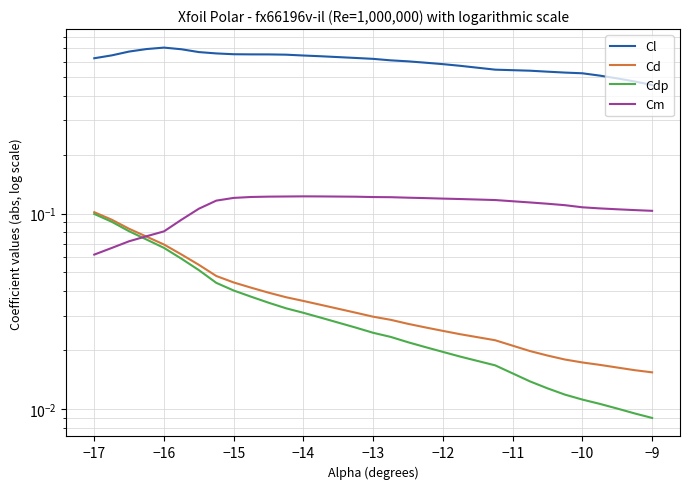

True or false: Cd and Cdp cross at least once.

False